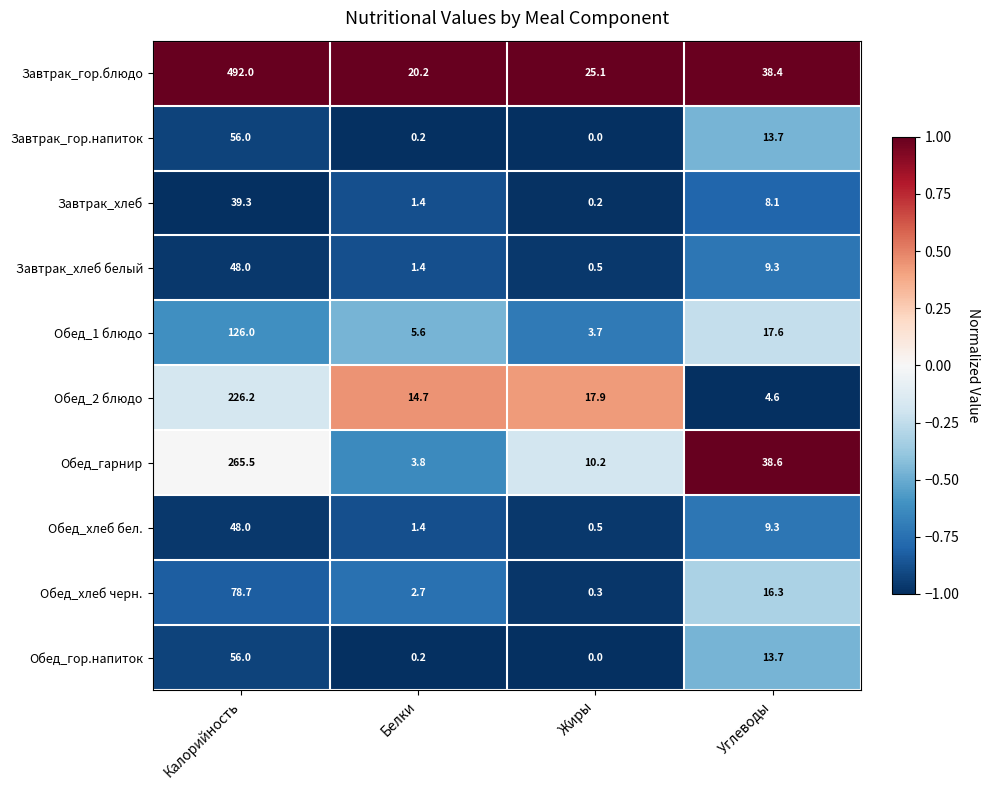

Is it true that Обед_2 блюдо equals 1.2 at Углеводы?

False